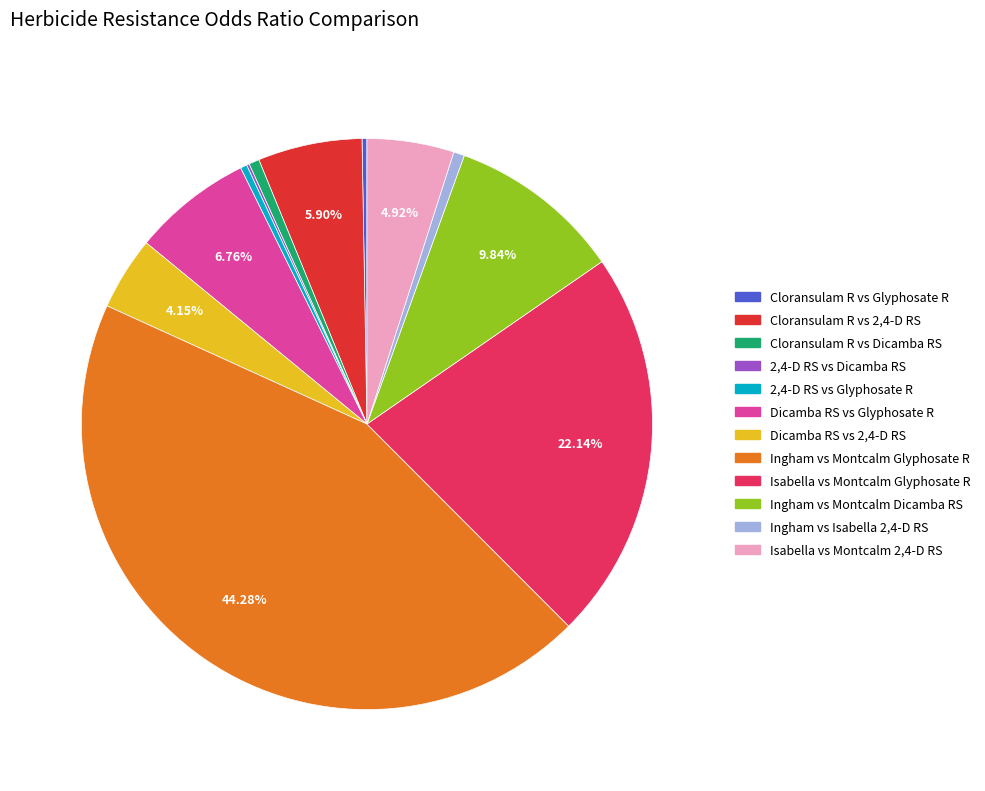

Is there a majority slice in this chart?

No